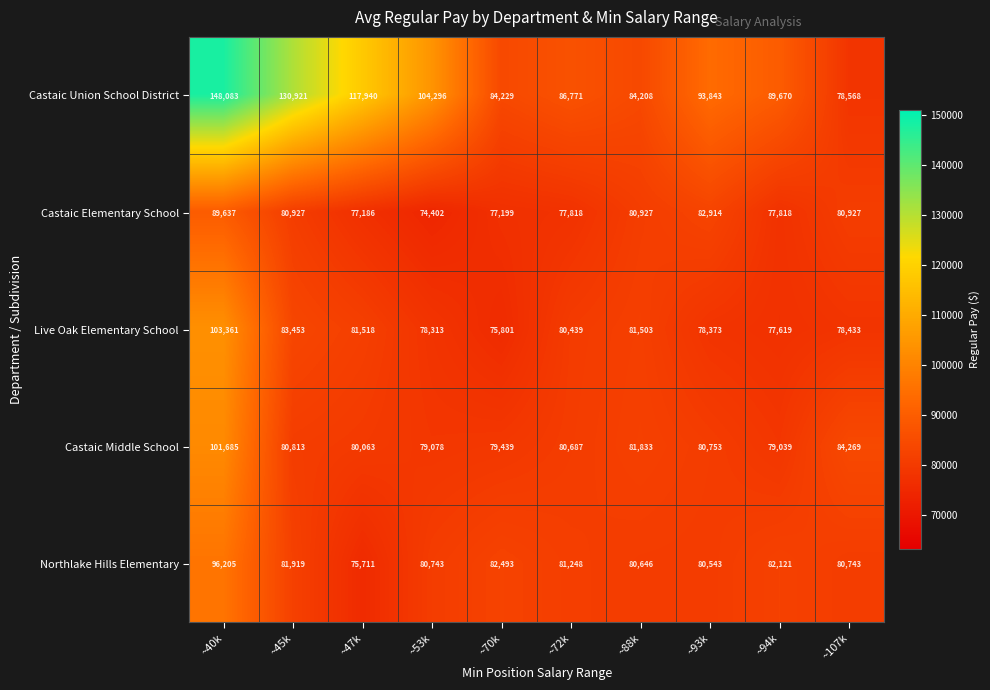

What is the spread (max minus min) of values at ~53k?

29894